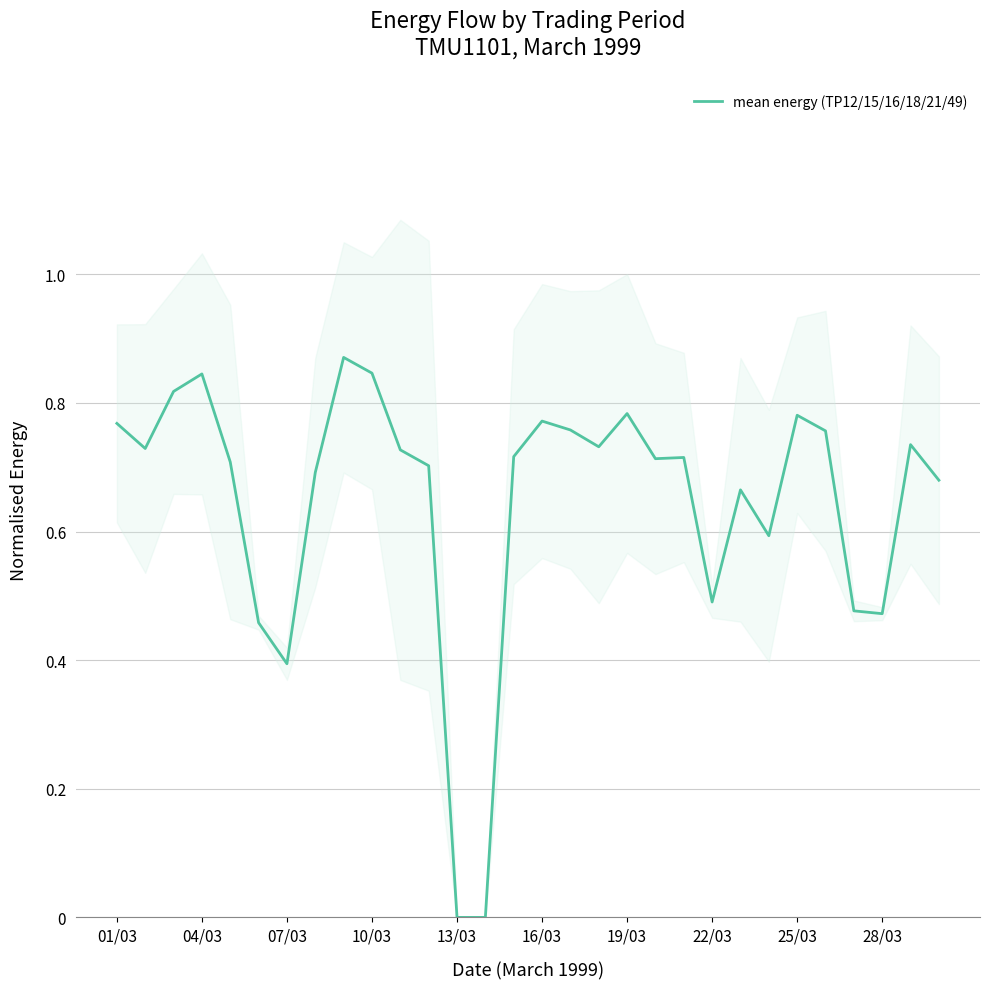

The mean energy (TP12/15/16/18/21/49) series shows 0.2 at 01/03. True or false?

False